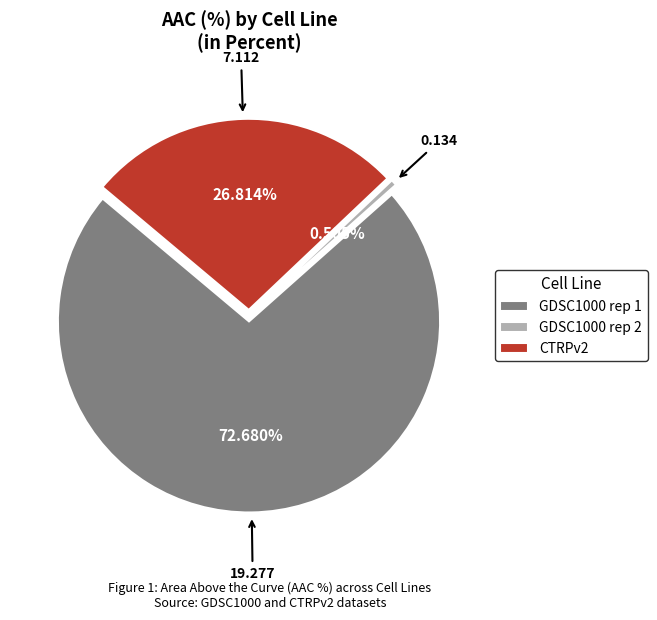

How many slices are in this pie chart?

3